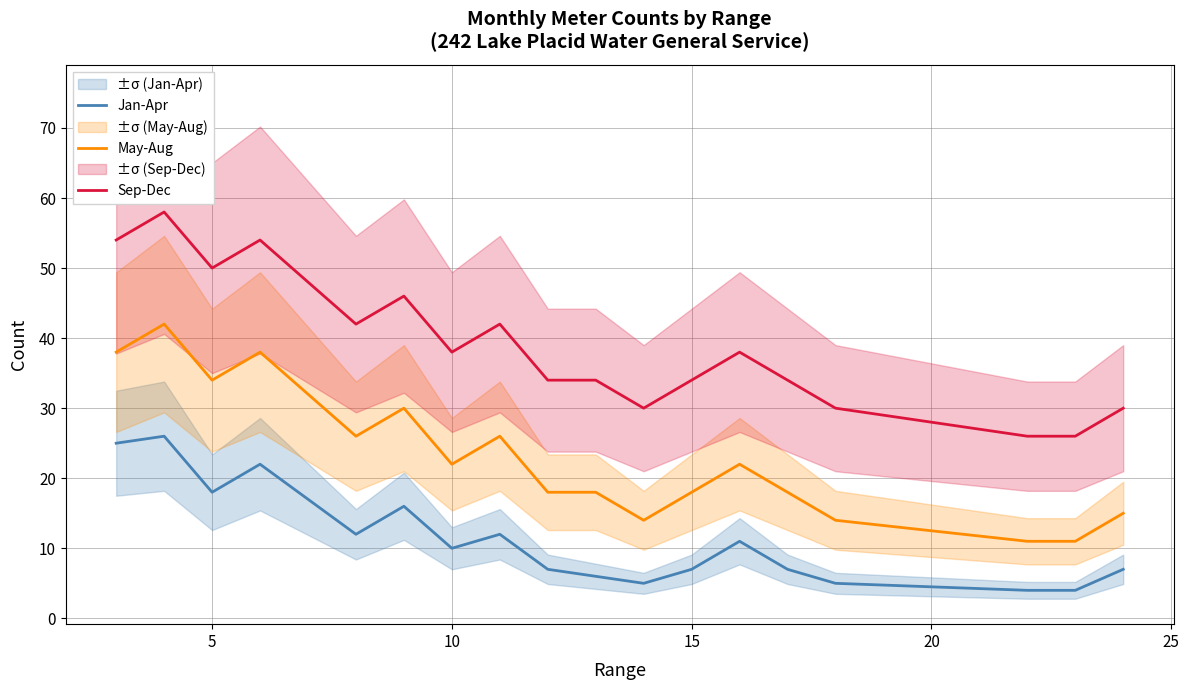

True or false: Jan-Apr has a value of 46 at 5.

False